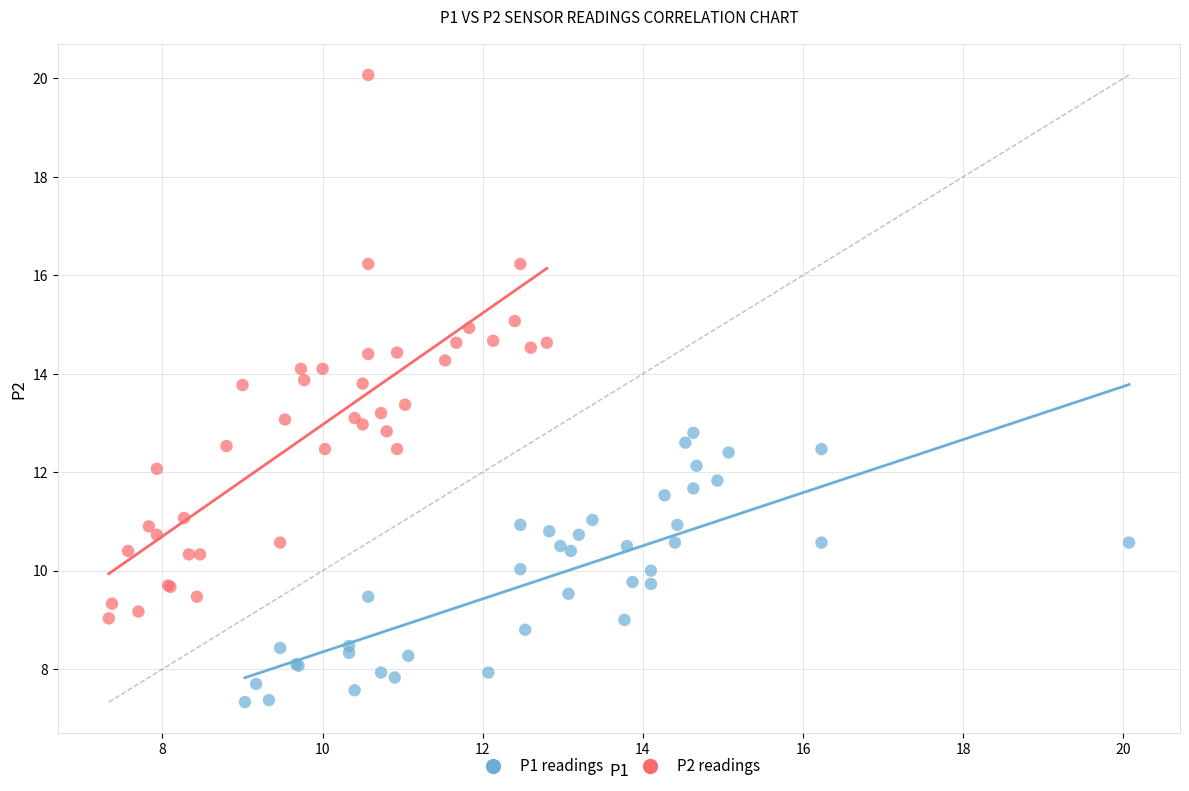

Which series has the largest Y range (max minus min)?

P2 readings